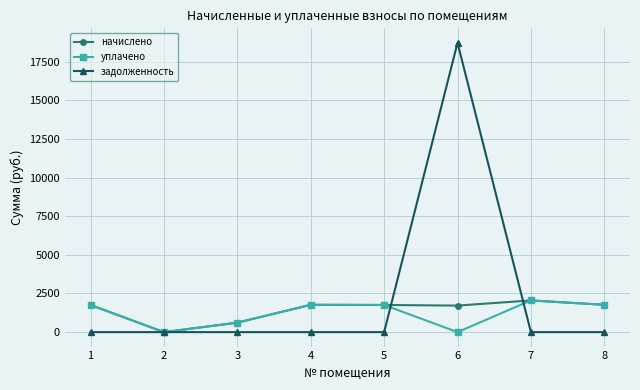

Where does the уплачено series first go above 1756?

1